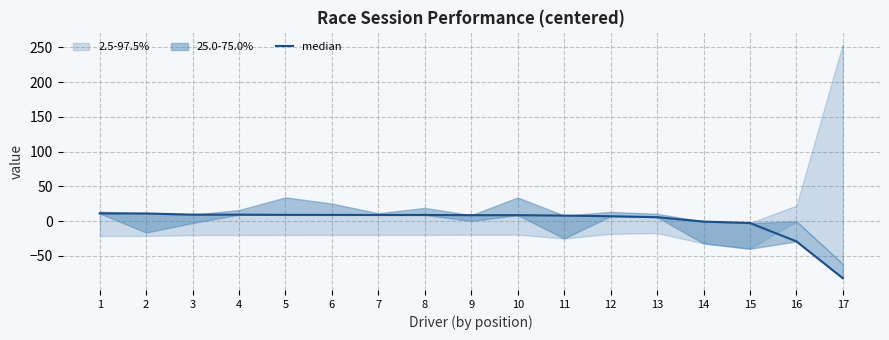

Is it true that the value at 15 is -2.7?

True